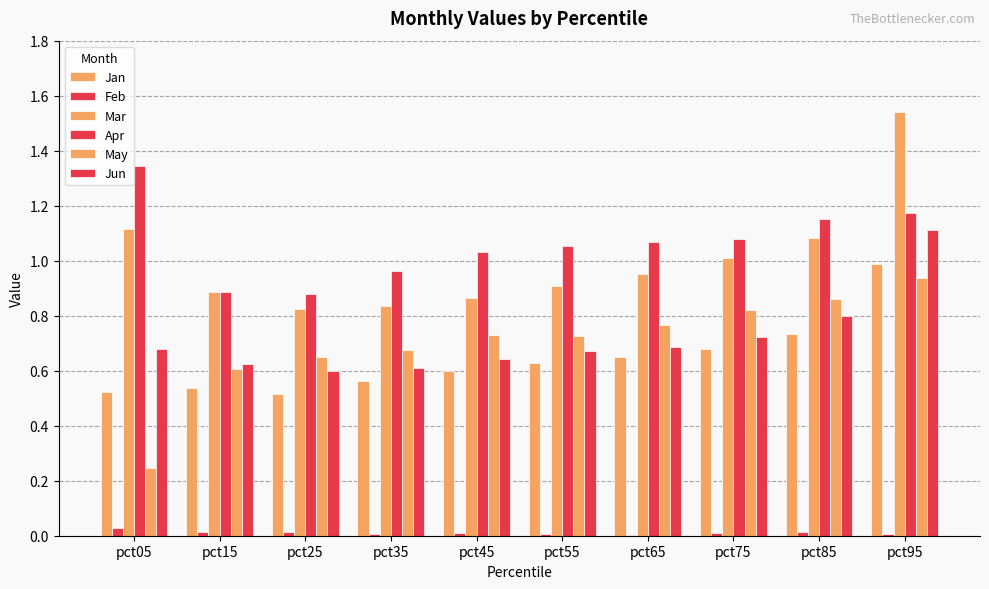

Which series has the widest spread of values?

Mar